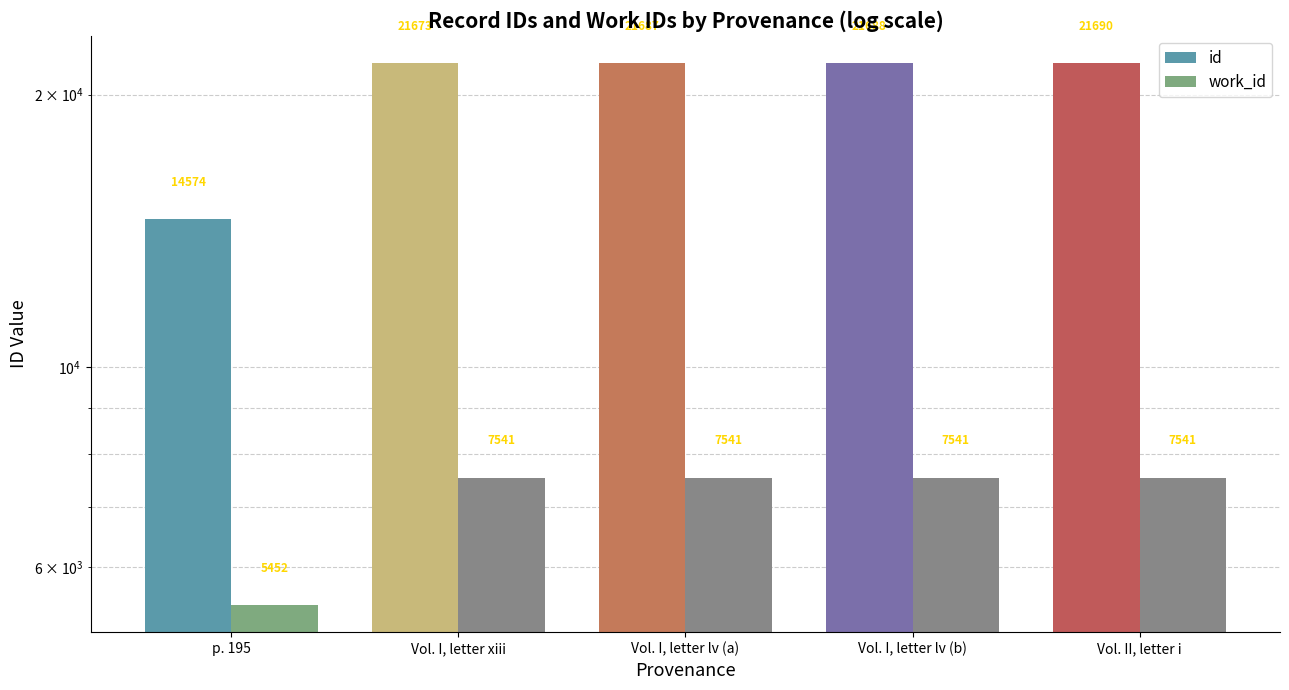

What is the lowest value of the id series?

14574